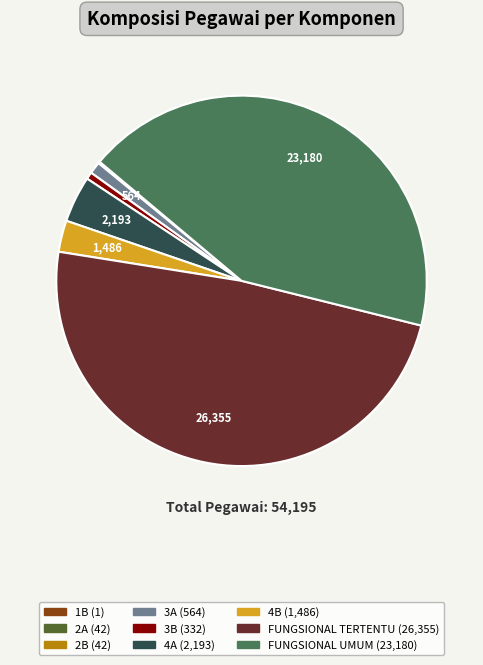

What is the largest slice in the pie chart?

FUNGSIONAL TERTENTU